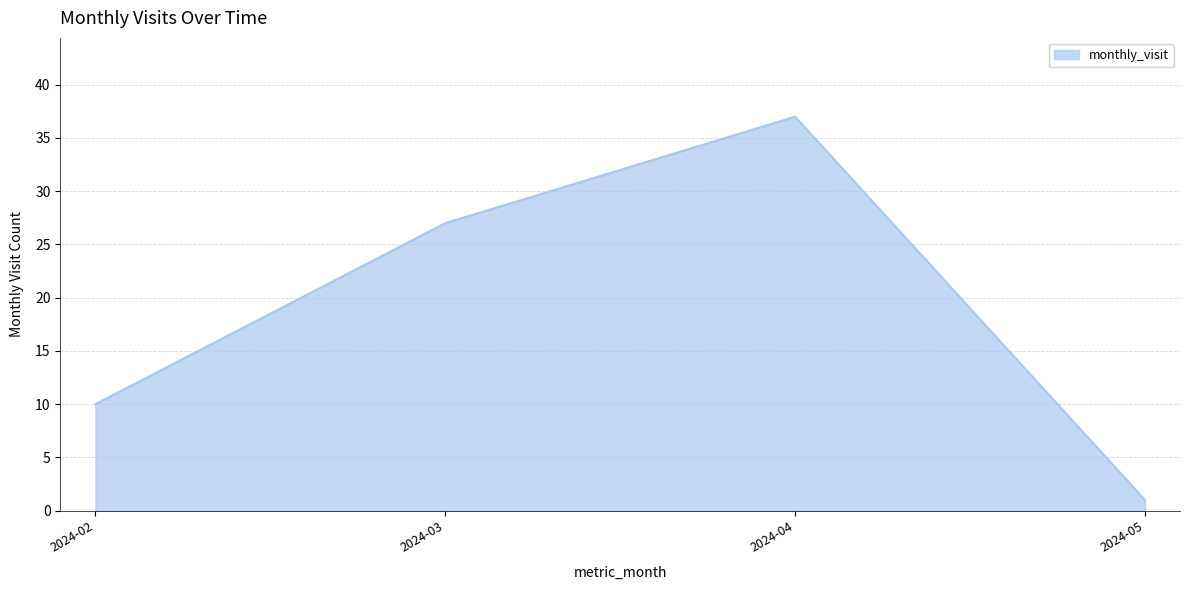

Reading left to right, what are all the values shown in this chart?

2024-02=10	2024-03=27	2024-04=37	2024-05=1